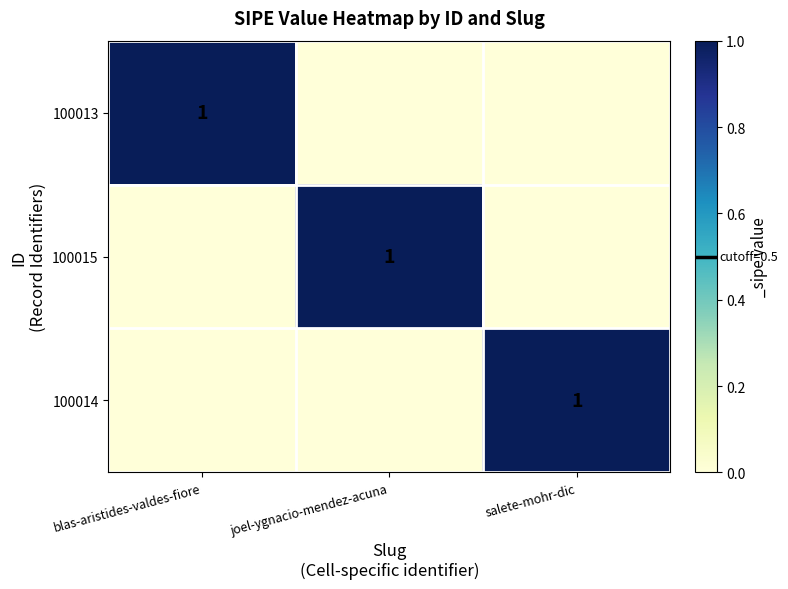

How many distinct data groups are displayed?

3